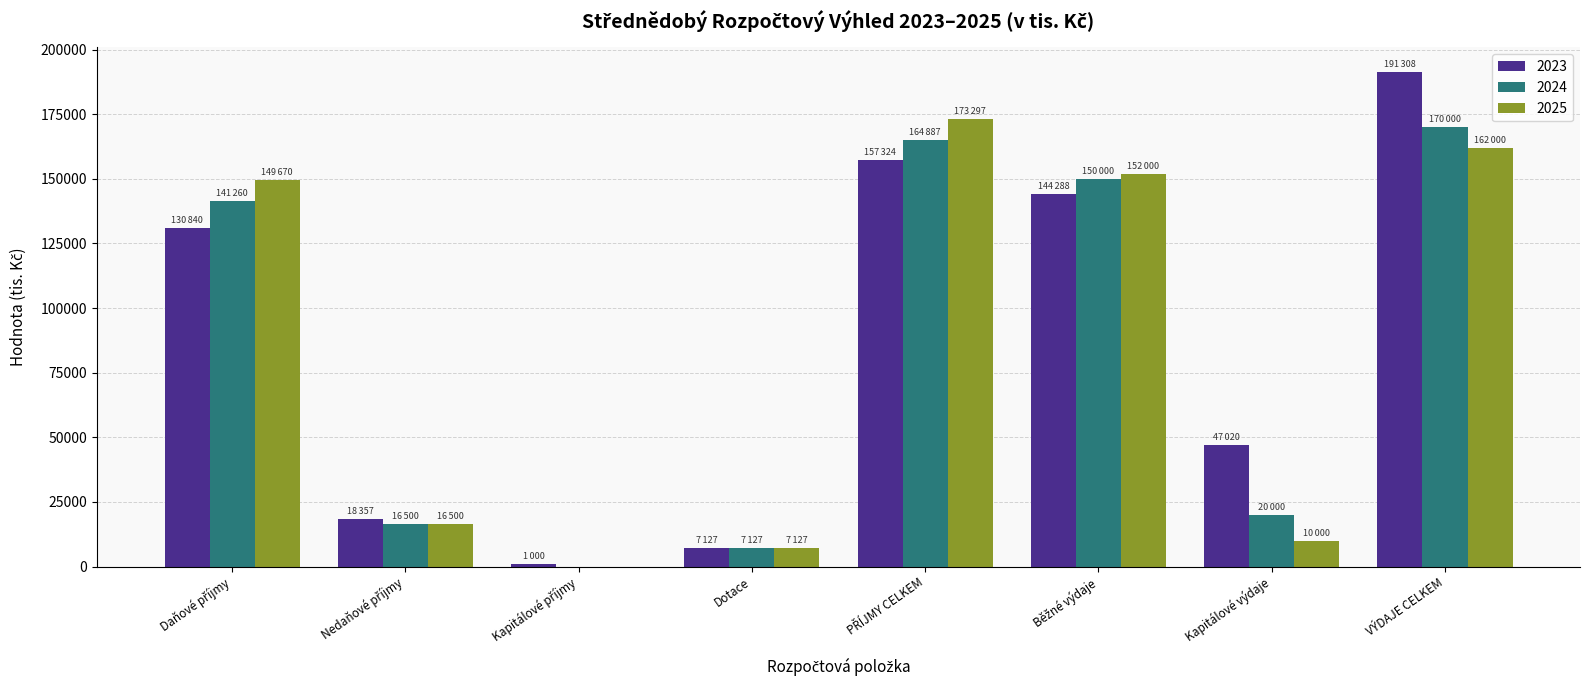

The value of 2023 at VÝDAJE CELKEM is 299086.4. True or false?

False